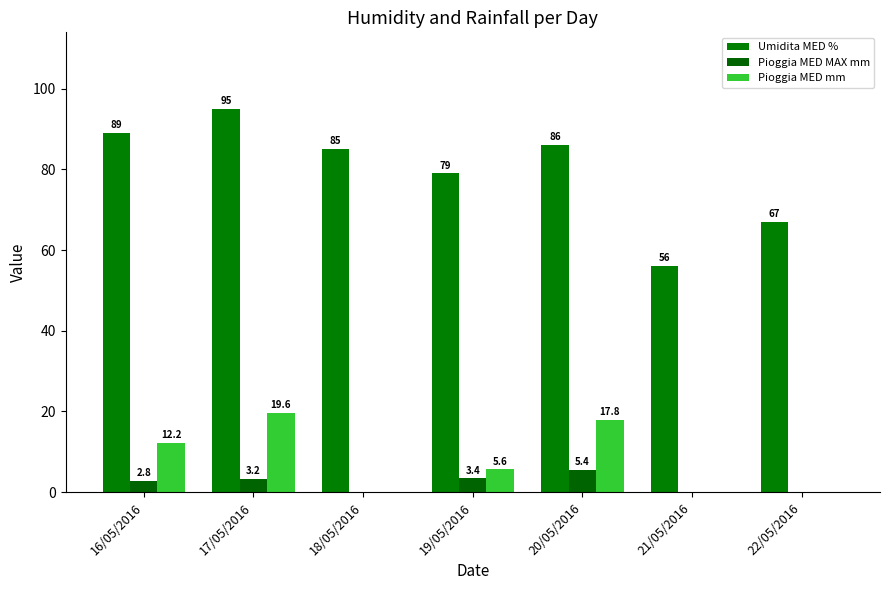

At which category does the chart reach its peak across all series?

17/05/2016